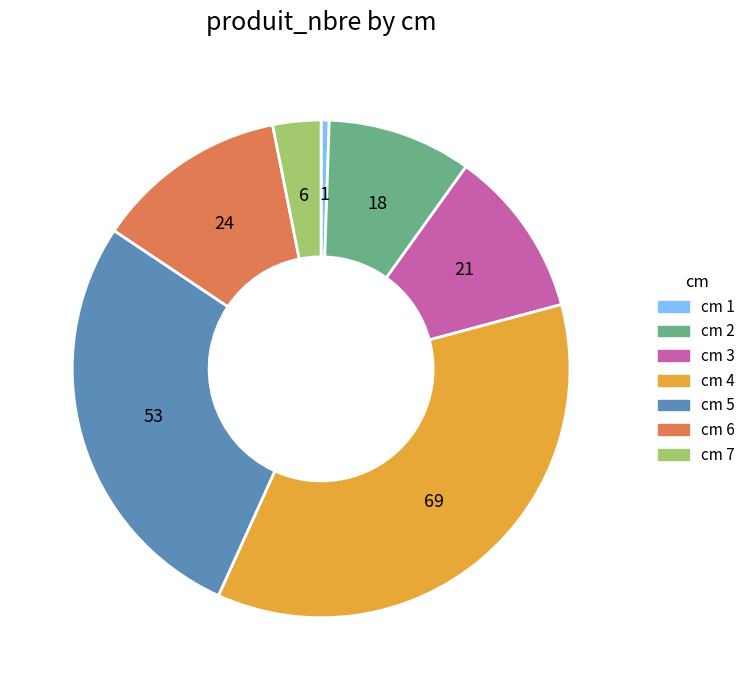

How many segments does this pie chart have?

7